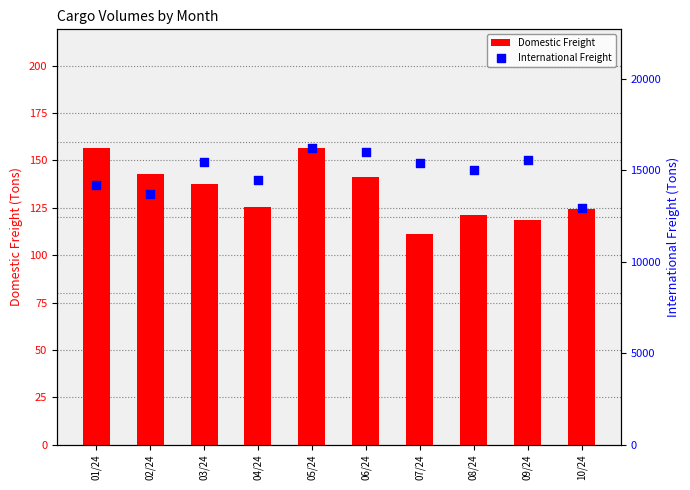

Which series has the largest Y range (max minus min)?

International Freight